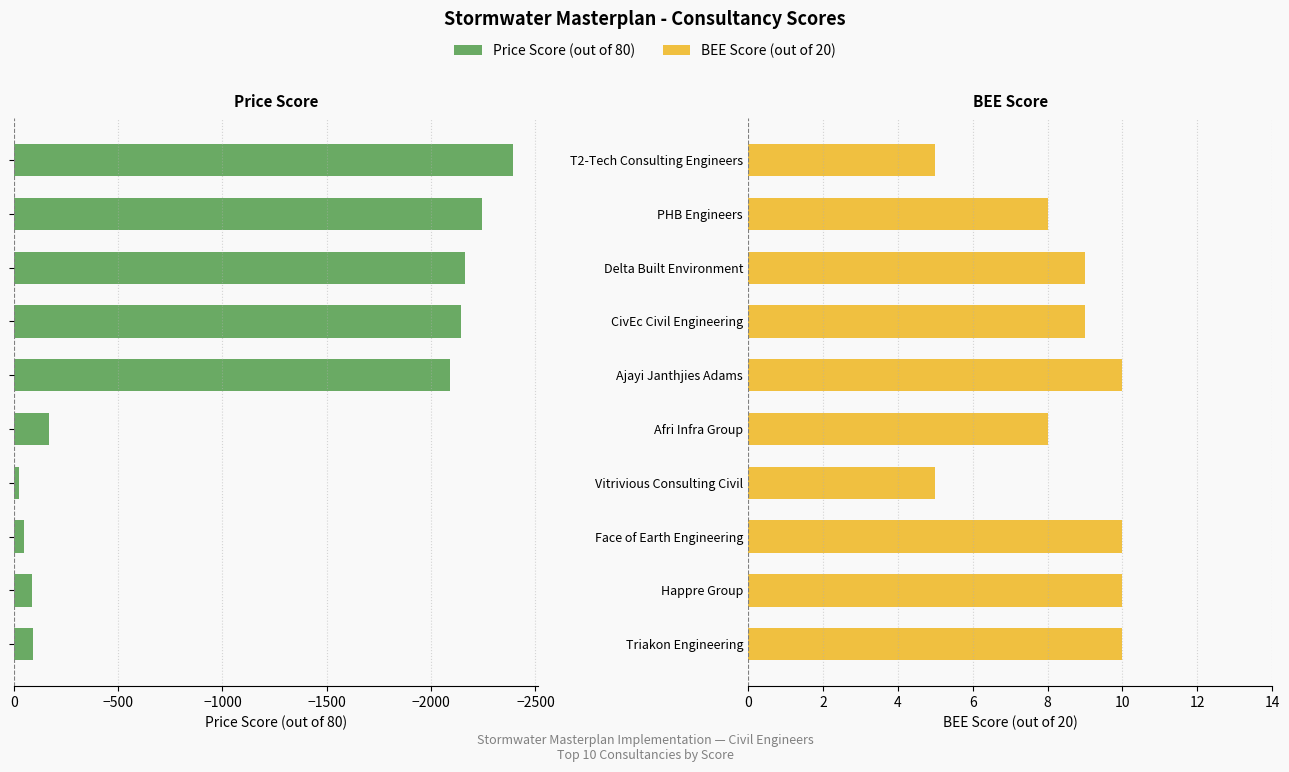

Reading left to right, list all the values displayed in this chart.

Price Score (out of 80): -90.0	-89.3	-46.4	-23.7	-166.0	-2090.6	-2142.8	-2161.4	-2243.2	-2393.9
BEE Score (out of 20): 10.0	10.0	10.0	5.0	8.0	10.0	9.0	9.0	8.0	5.0